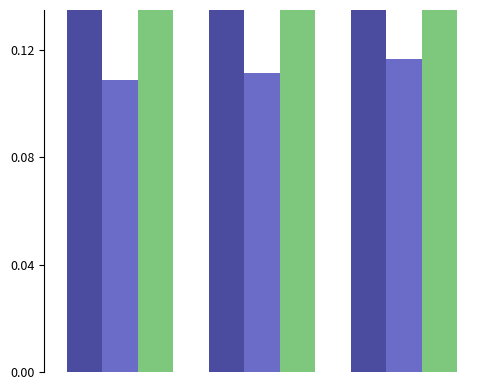

What is the greatest value displayed?

0.2